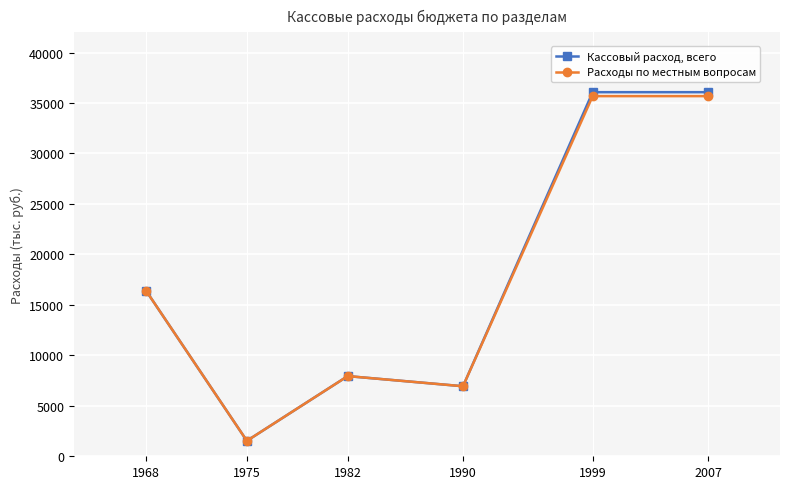

How many series are shown in this chart?

2